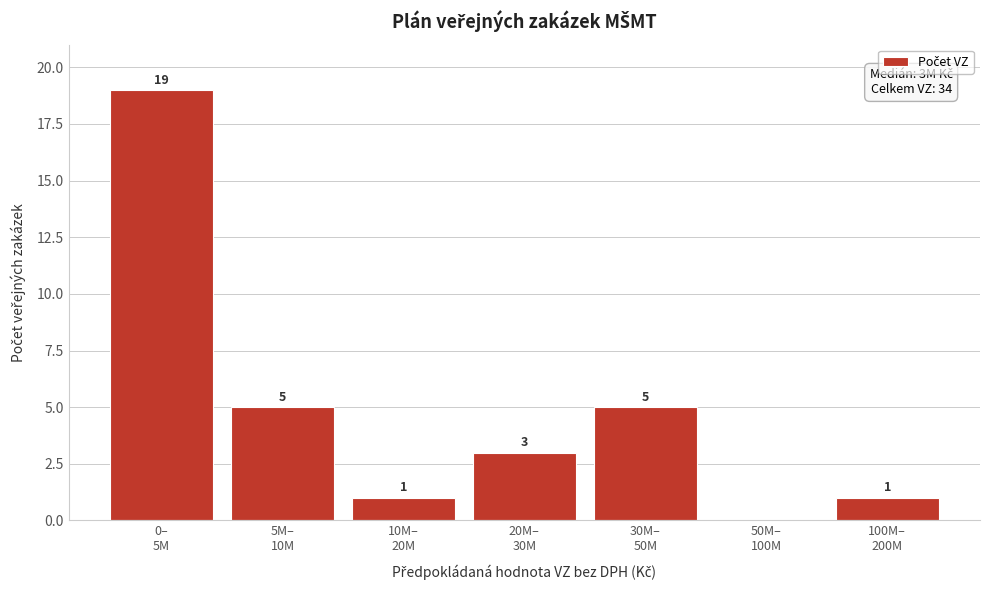

What is the maximum value shown in the chart?

19